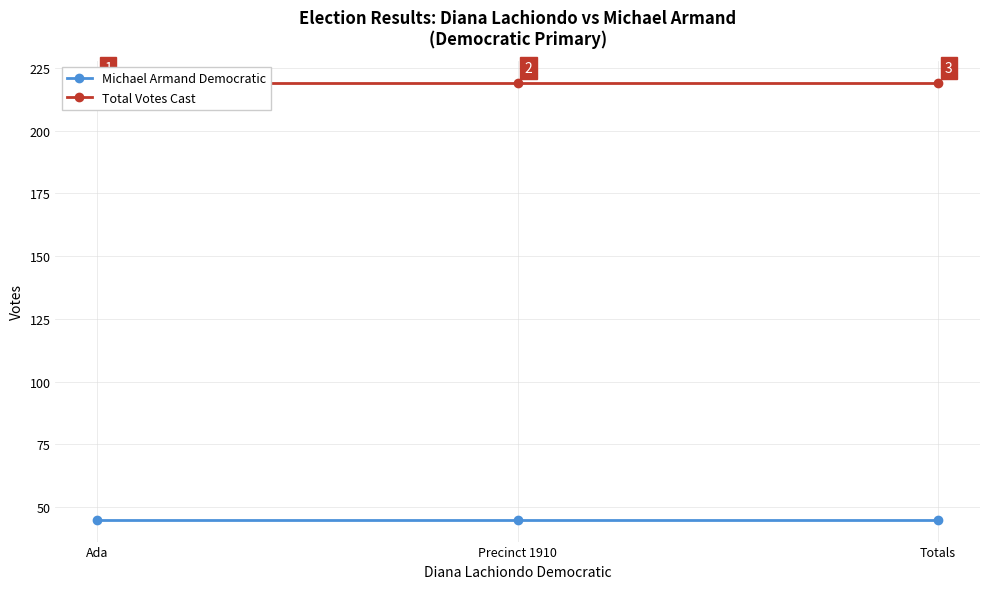

How many distinct data groups are displayed?

2